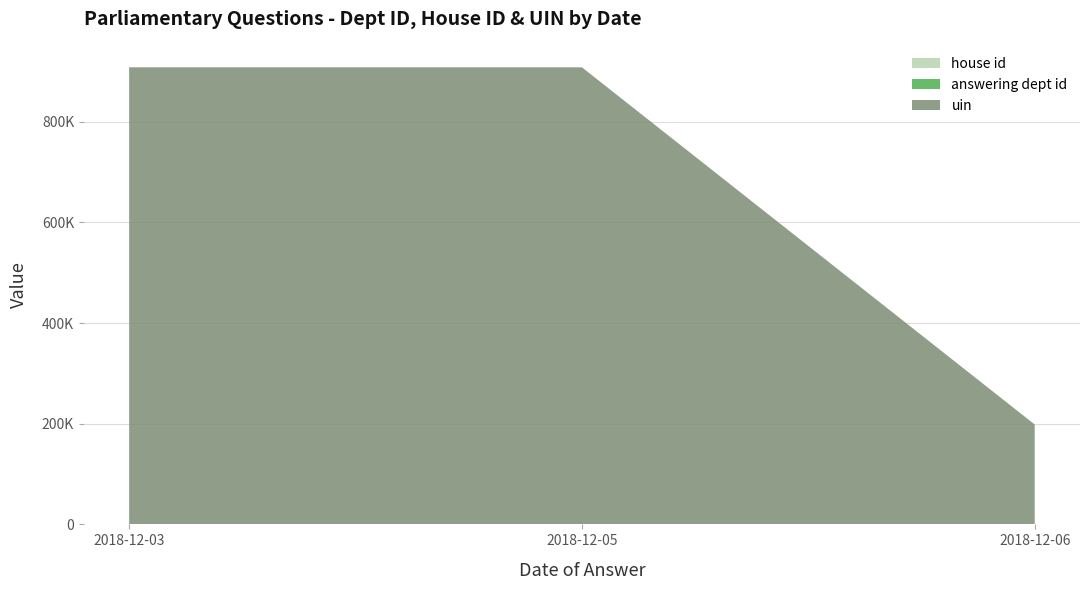

Reading right to left, transcribe all the data shown in this chart.

house id: 1	1	1
answering dept id: 29	28	1
uin: 198381	907945	907969